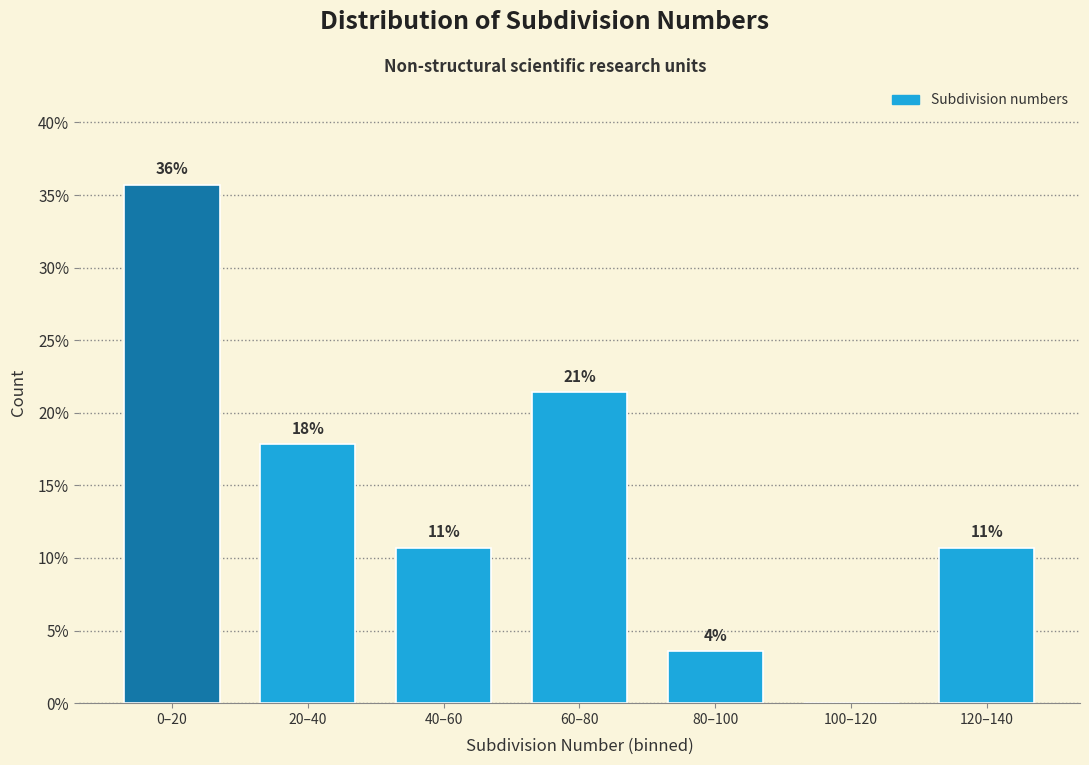

Are the bars horizontal?

No